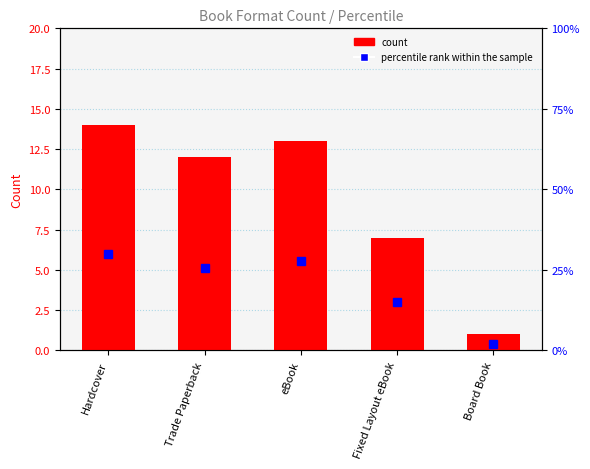

The count series shows 12.0 at Trade Paperback. True or false?

True